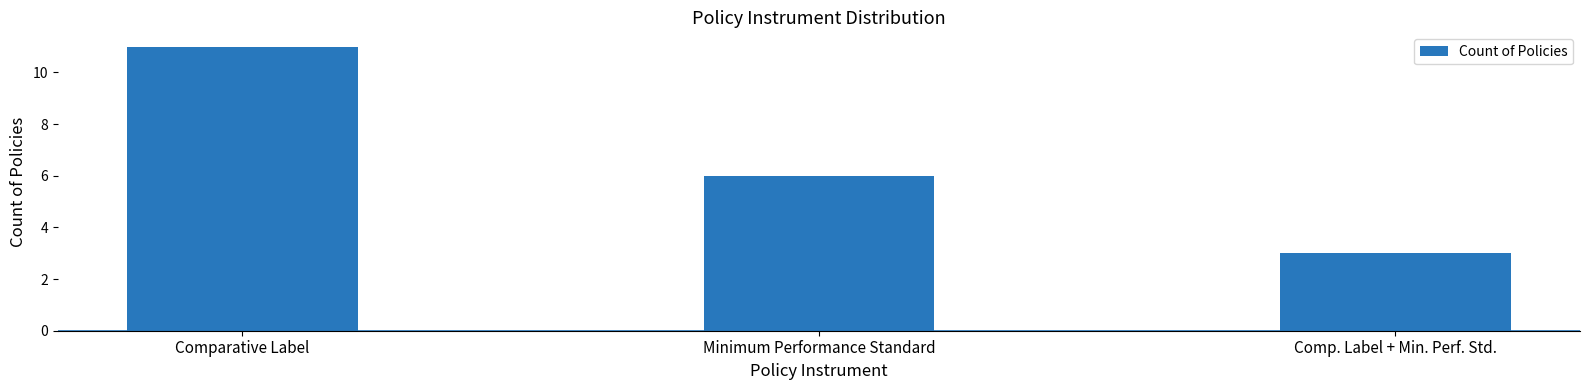

Count the values in the range 3 to 11.

3